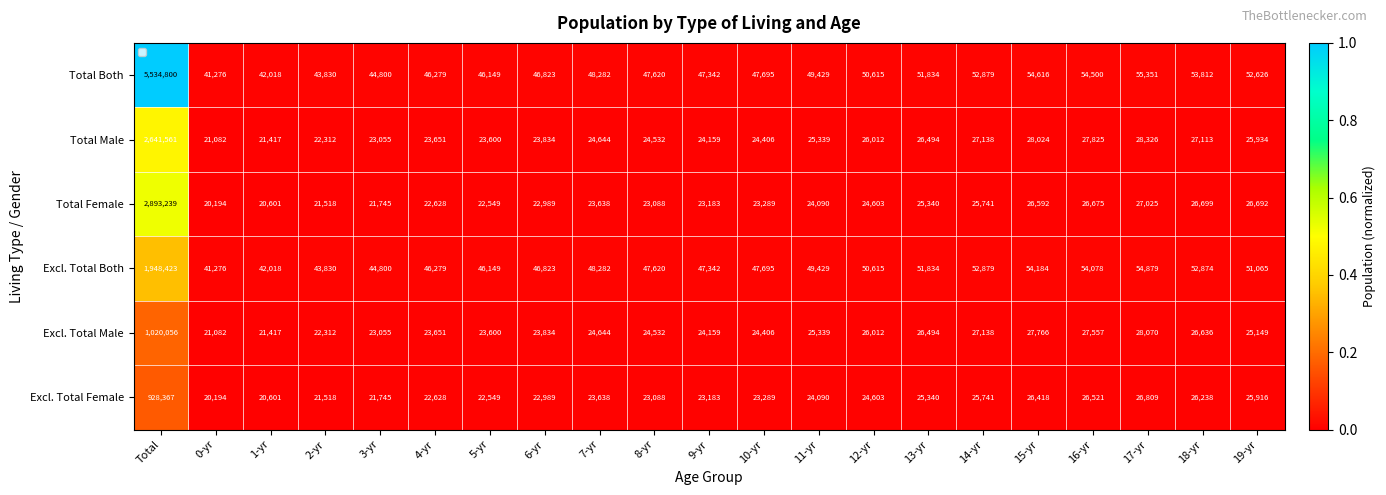

Which series has the widest spread of values?

Total Both